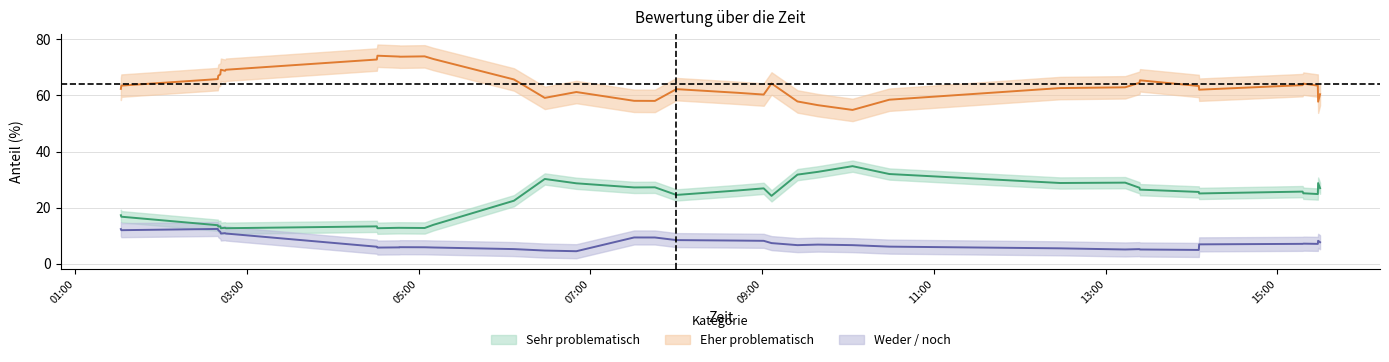

Between 8 and 33, which series saw the biggest shift?

Sehr problematisch